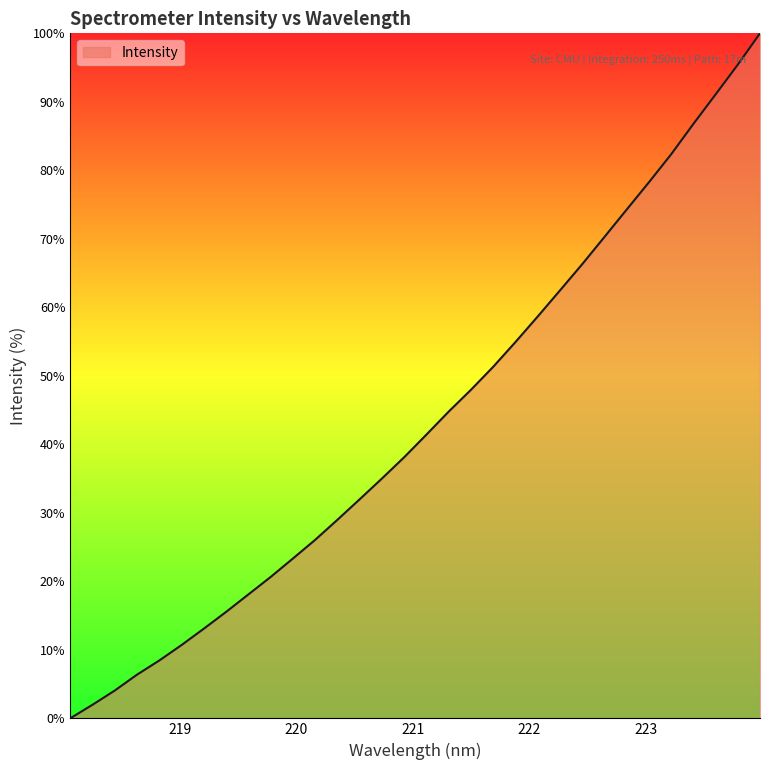

What is the difference between the maximum and minimum values?

100.0